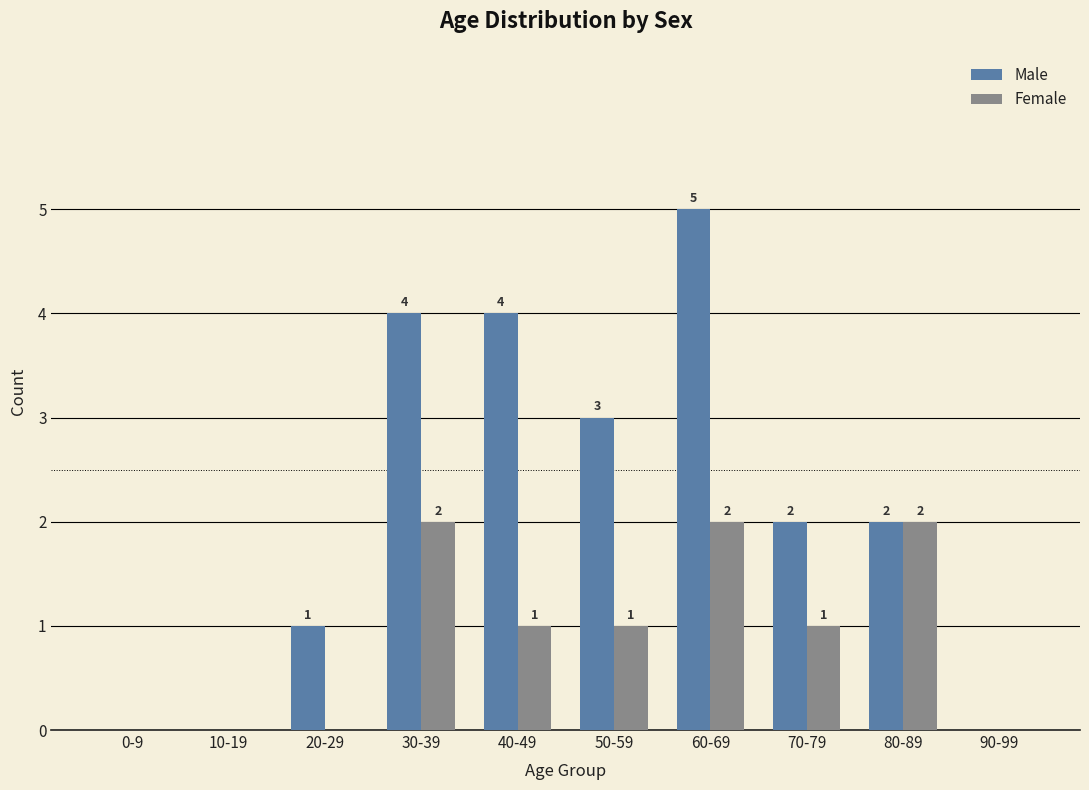

Where does the Female series first go above 1?

30-39